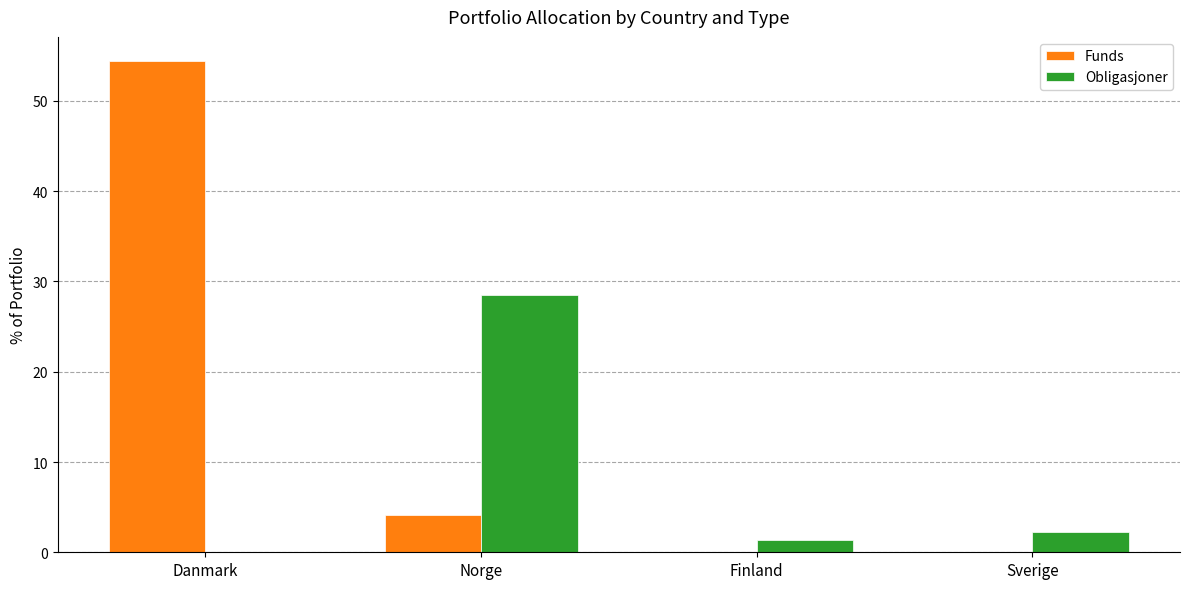

Reading left to right, what are all the values shown in this chart?

Funds: Danmark=54.4	Norge=4.1	Finland=0.0	Sverige=0.0
Obligasjoner: Danmark=0.0	Norge=28.5	Finland=1.4	Sverige=2.3